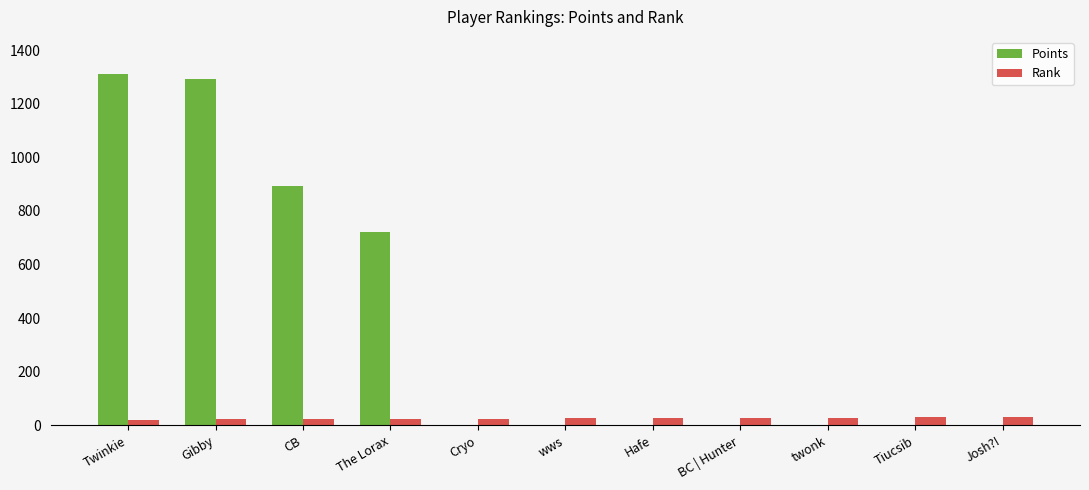

Count the Points values in the range 0 to 895.

9